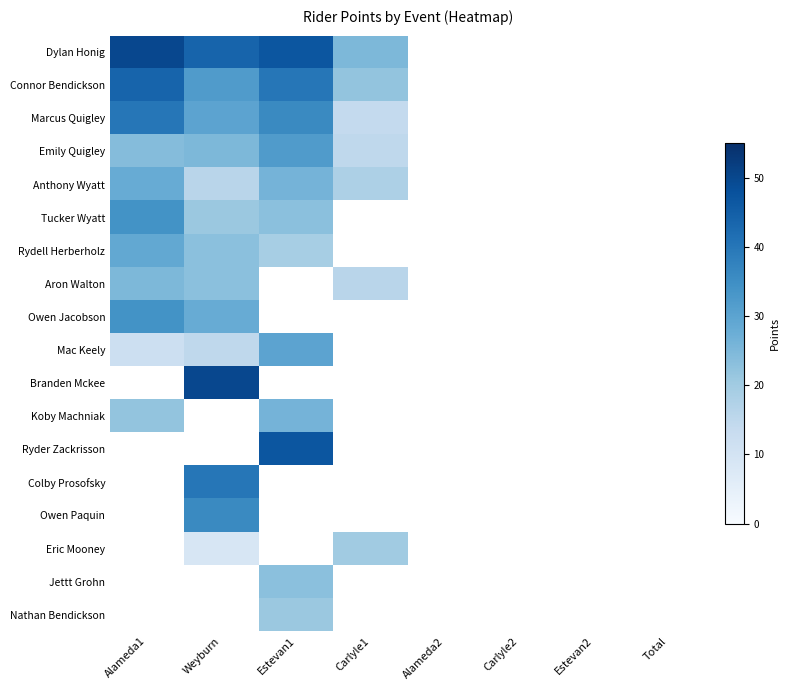

The Rydell Herberholz series shows 11.5 at Alameda1. True or false?

False